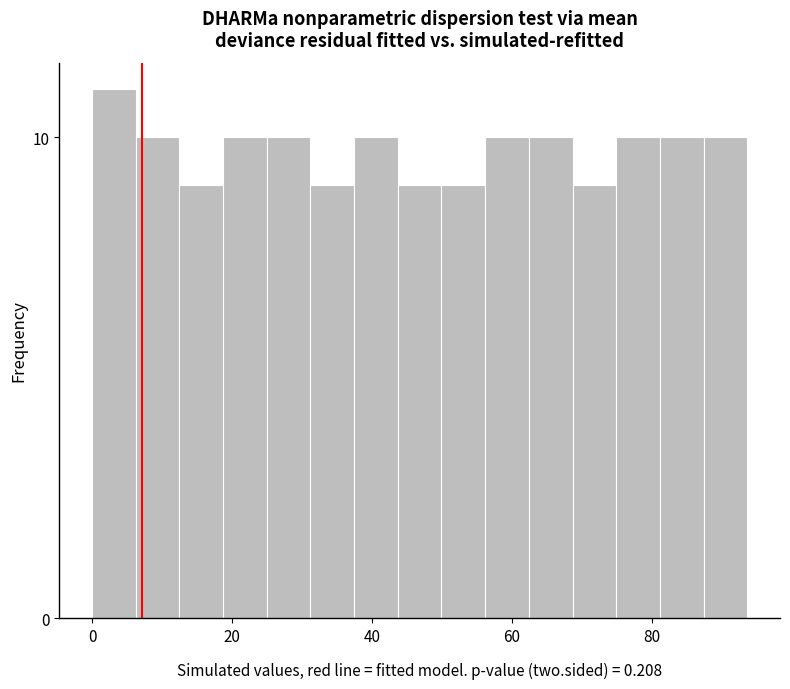

Around what value on the x-axis is the tallest bar? Give the approximate position of its centre, as read against the axis.

4